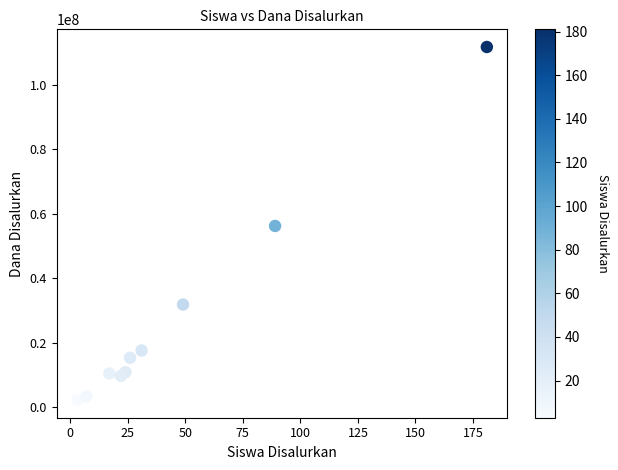

What is the range of X values (max minus min)?

178